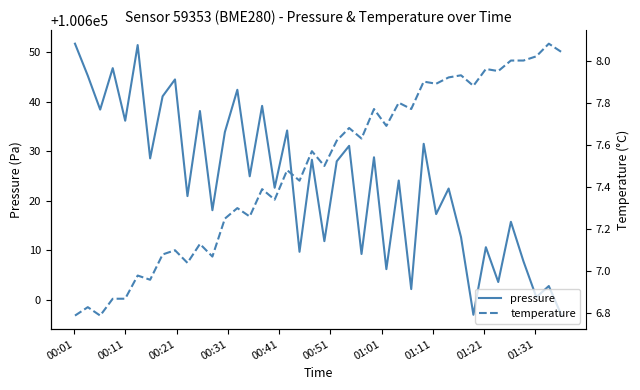

True or false: pressure and temperature intersect in this chart.

False